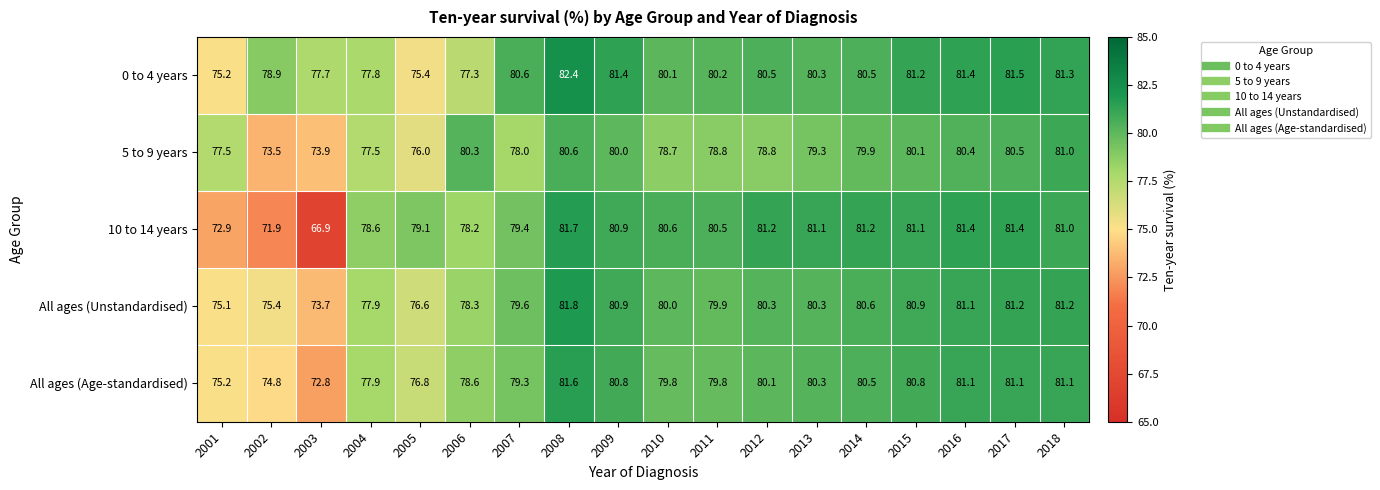

What is the spread (max minus min) of values at 2015?

1.1